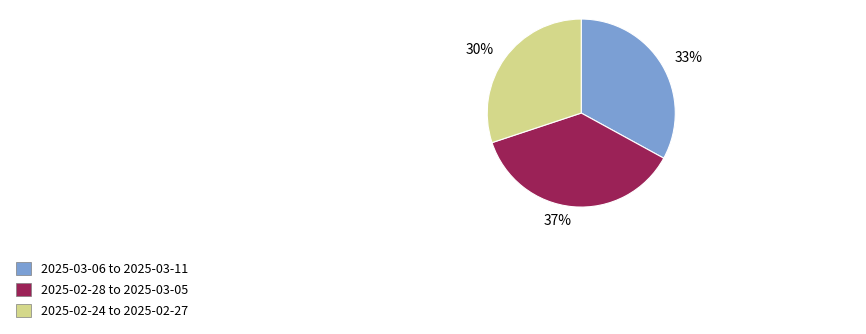

What is the smallest slice in the pie chart?

2025-02-24 to 2025-02-27